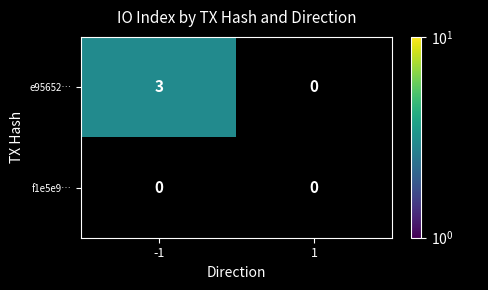

True or false: f1e5e9… has a value of 0 at 1.

True